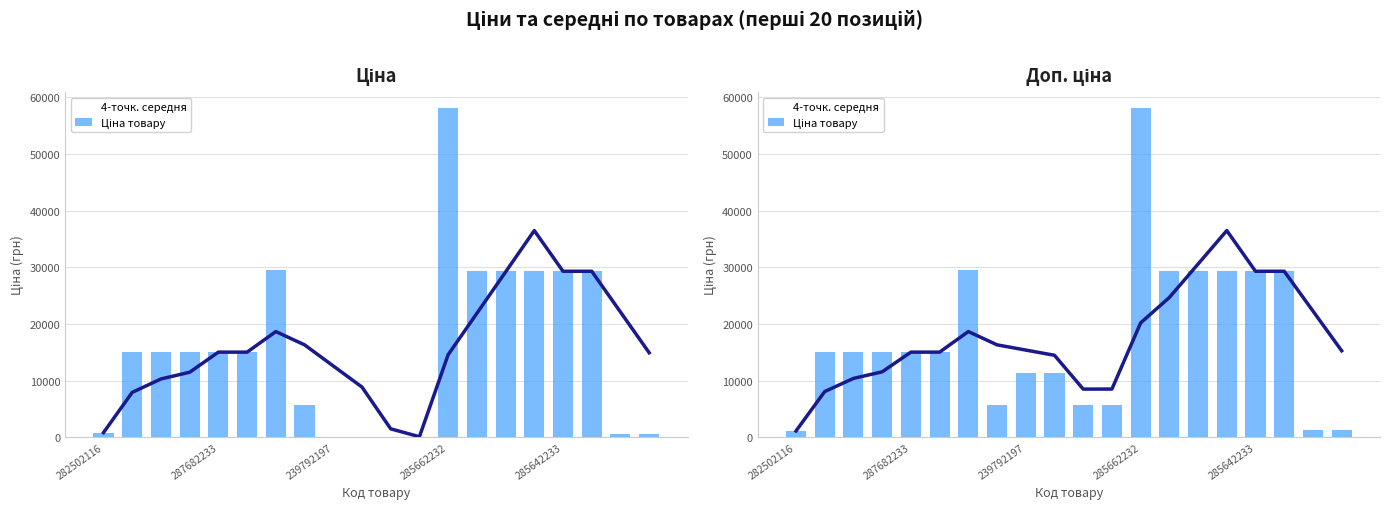

At which label is 4-точк. середня closest to 18791?

6